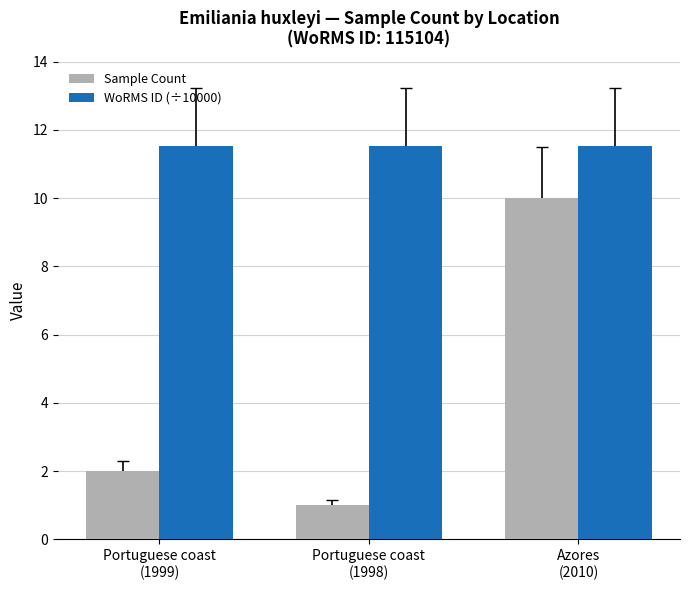

What is the value of the Sample Count bar at the 2nd from the left?

1.0